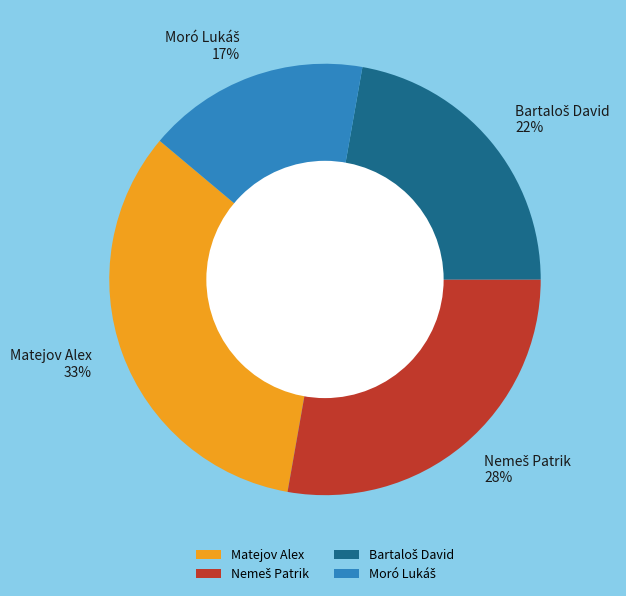

Does any single category account for the majority?

No